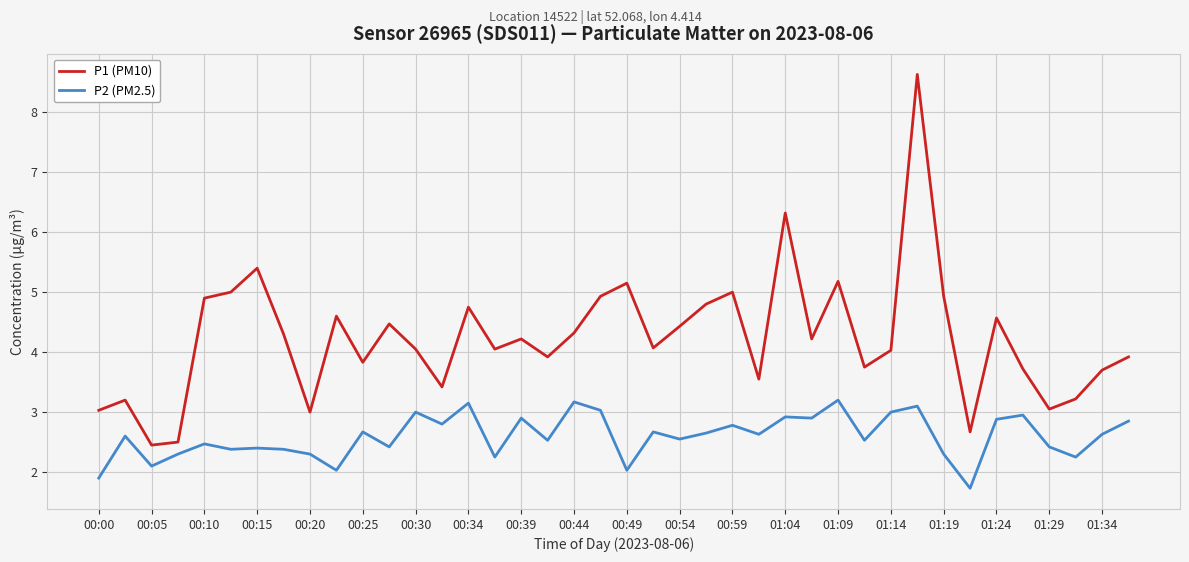

Which series has the largest total across all categories?

P1 (PM10)